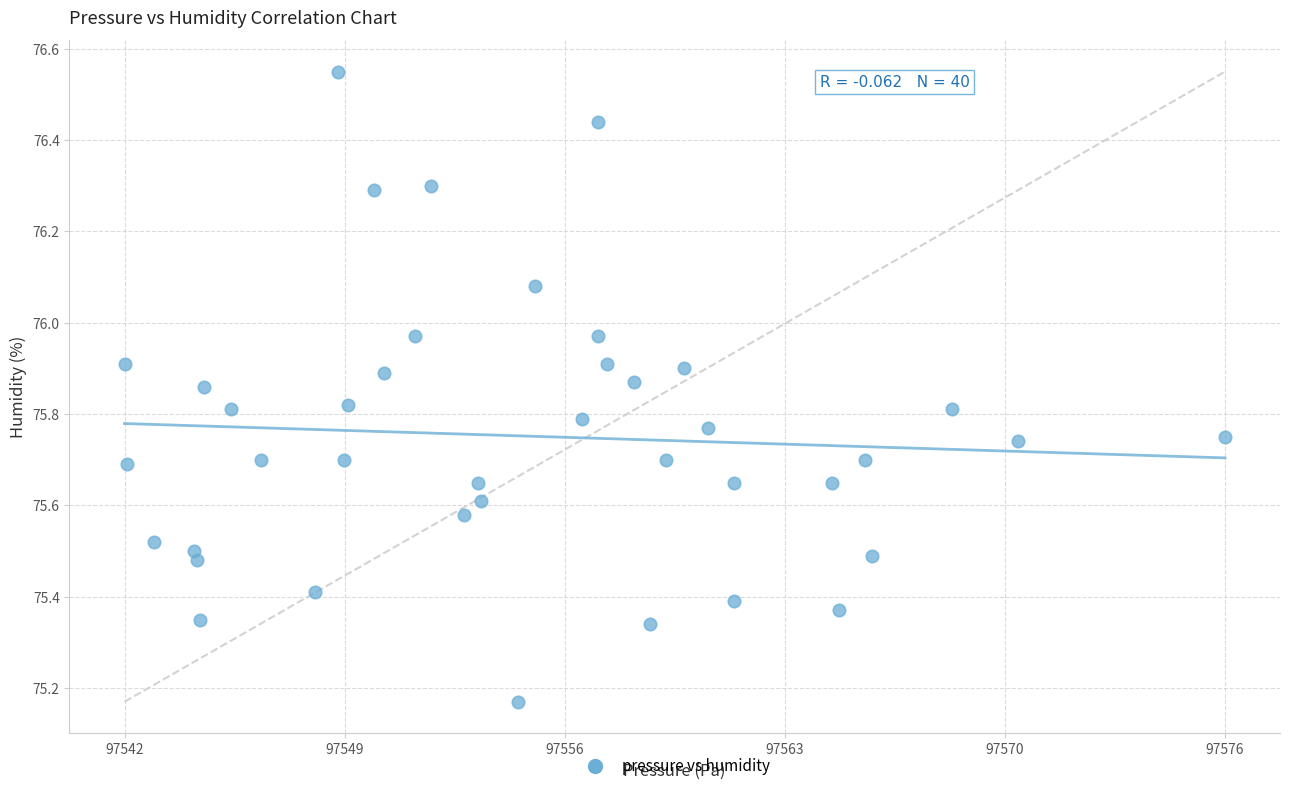

What is the range of Y values (max minus min)?

1.4